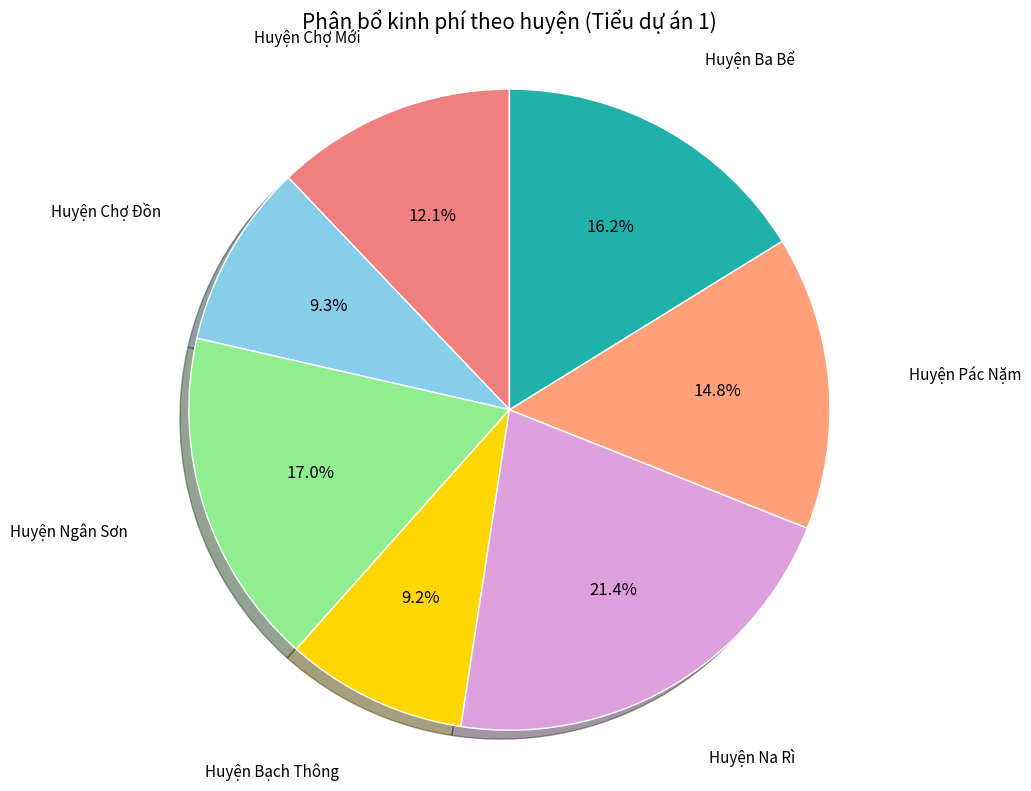

What is the ratio of the value at Huyện Bạch Thông to the value at Huyện Chợ Mới?

0.8